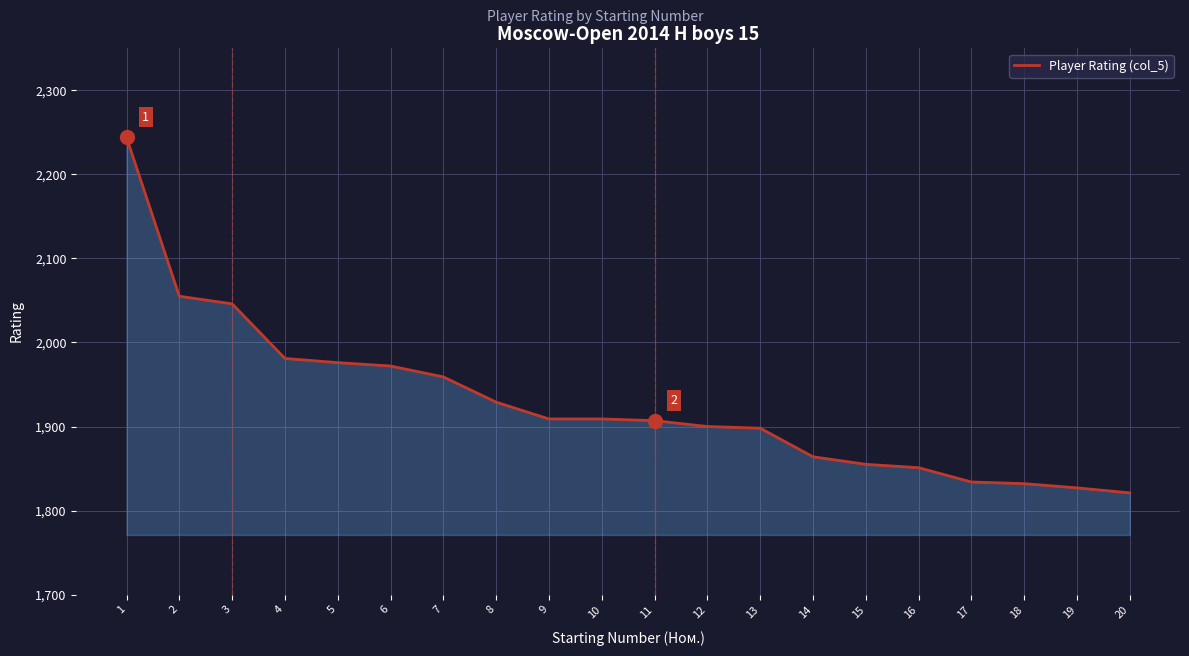

What is the difference between the maximum and minimum values?

423